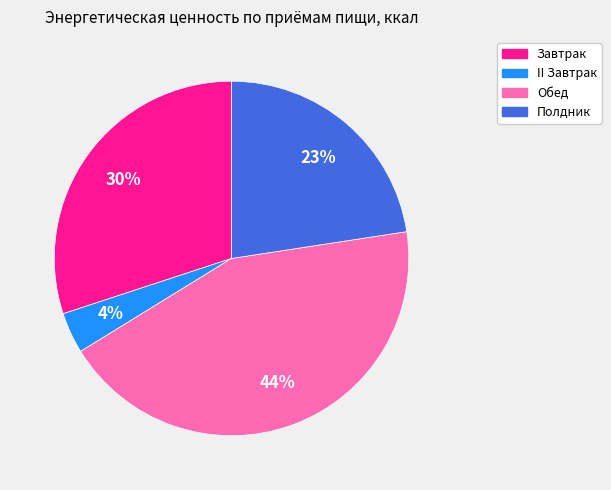

What is the largest slice in the pie chart?

Обед